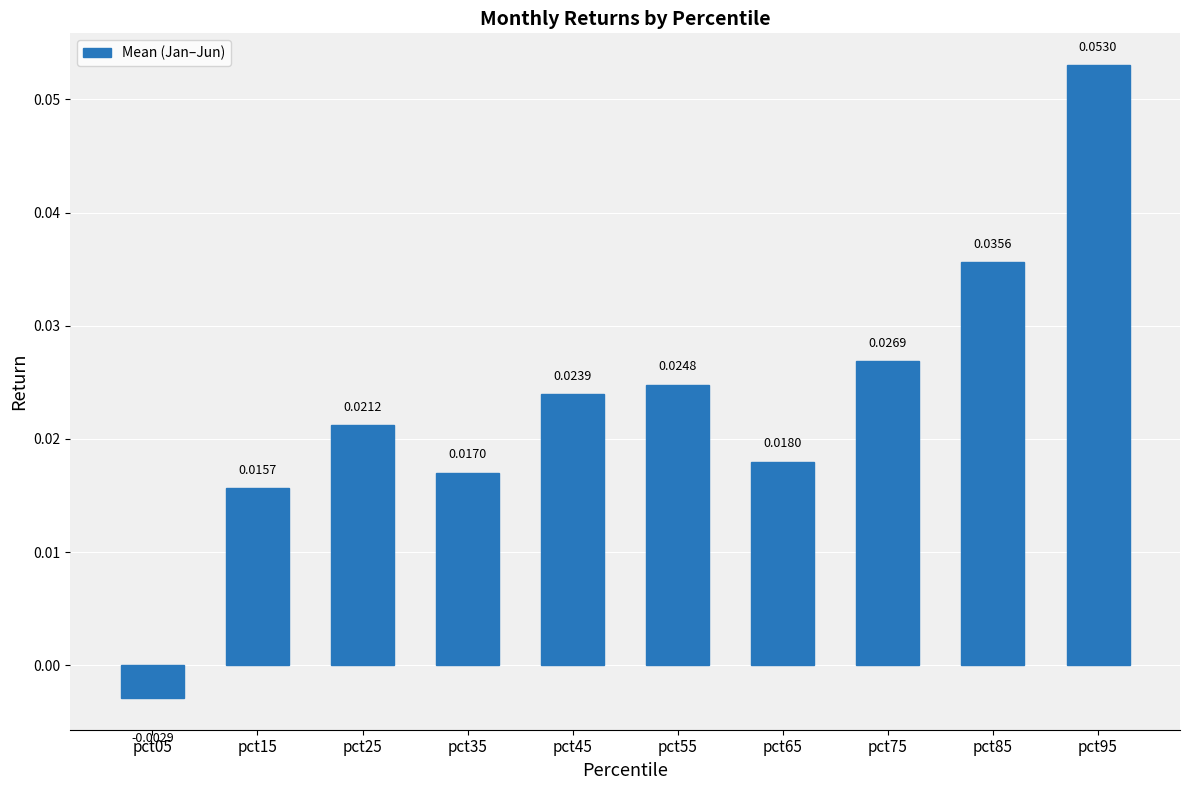

List the labels in order of value, smallest first.

pct05, pct15, pct35, pct65, pct25, pct45, pct55, pct75, pct85, pct95